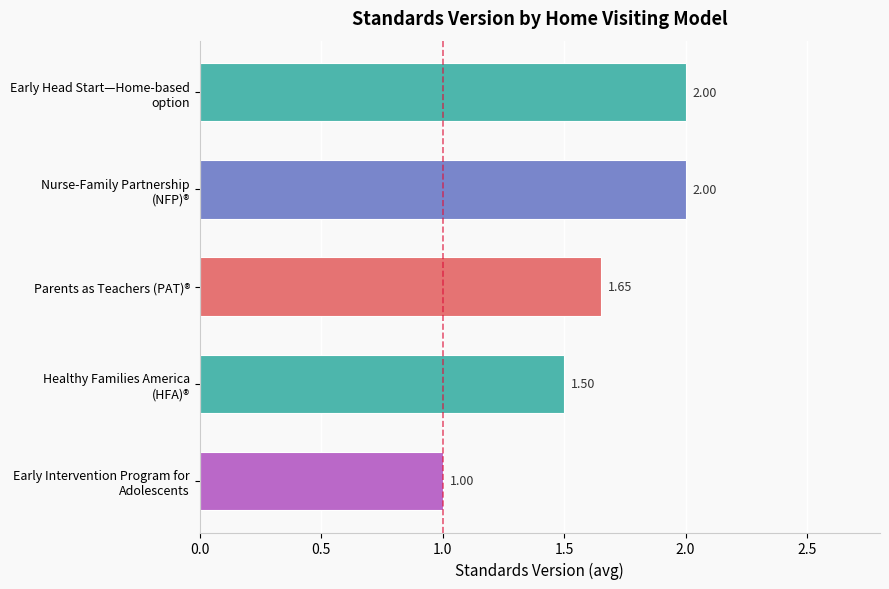

What is the difference between the second highest and second lowest values?

0.5